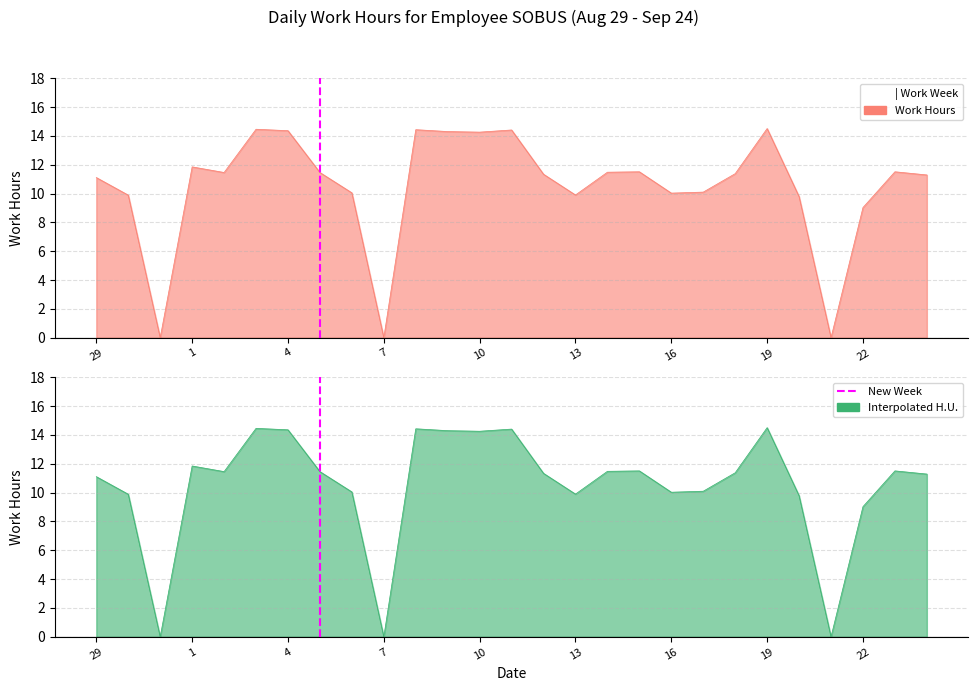

Between 31 and 19, which is larger?

19